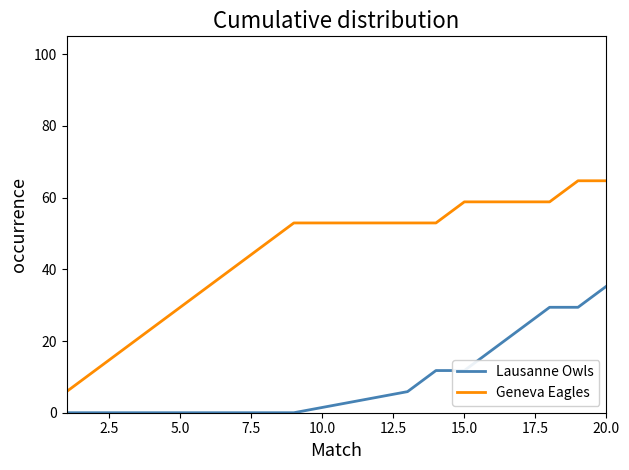

Which series has the widest spread of values?

Geneva Eagles